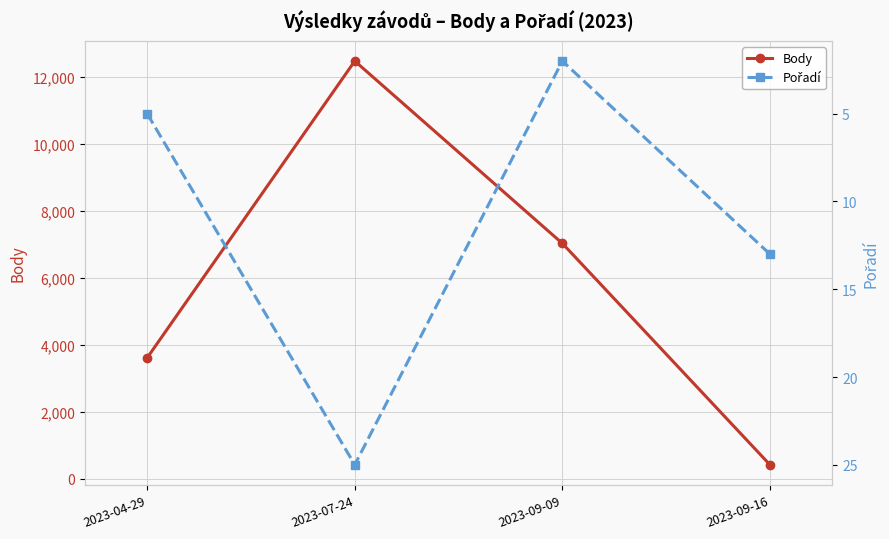

Is this an area chart (filled region under the line)?

No